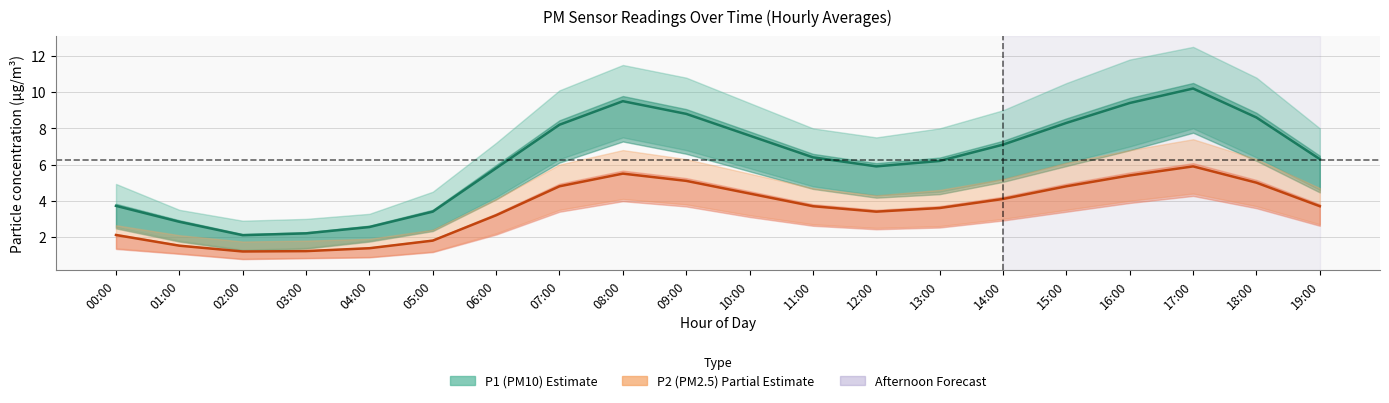

Reading right to left, extract all data points from this chart.

P1 (PM10): 19:00=6.3	18:00=8.6	17:00=10.2	16:00=9.4	15:00=8.3	14:00=7.1	13:00=6.2	12:00=5.9	11:00=6.4	10:00=7.6	09:00=8.8	08:00=9.5	07:00=8.2	06:00=5.8	05:00=3.4	04:00=2.5	03:00=2.2	02:00=2.1	01:00=2.8	00:00=3.7
P2 (PM2.5): 19:00=3.7	18:00=5.0	17:00=5.9	16:00=5.4	15:00=4.8	14:00=4.1	13:00=3.6	12:00=3.4	11:00=3.7	10:00=4.4	09:00=5.1	08:00=5.5	07:00=4.8	06:00=3.2	05:00=1.8	04:00=1.4	03:00=1.2	02:00=1.2	01:00=1.5	00:00=2.1